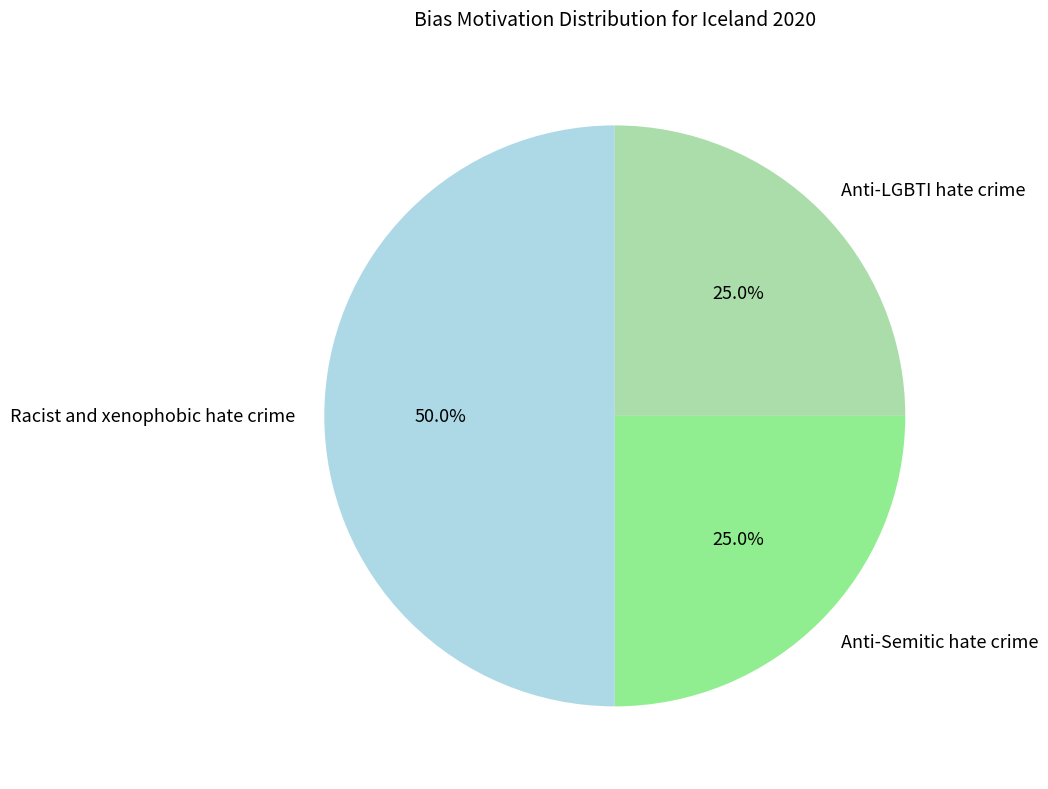

Count the number of slices in the pie.

3